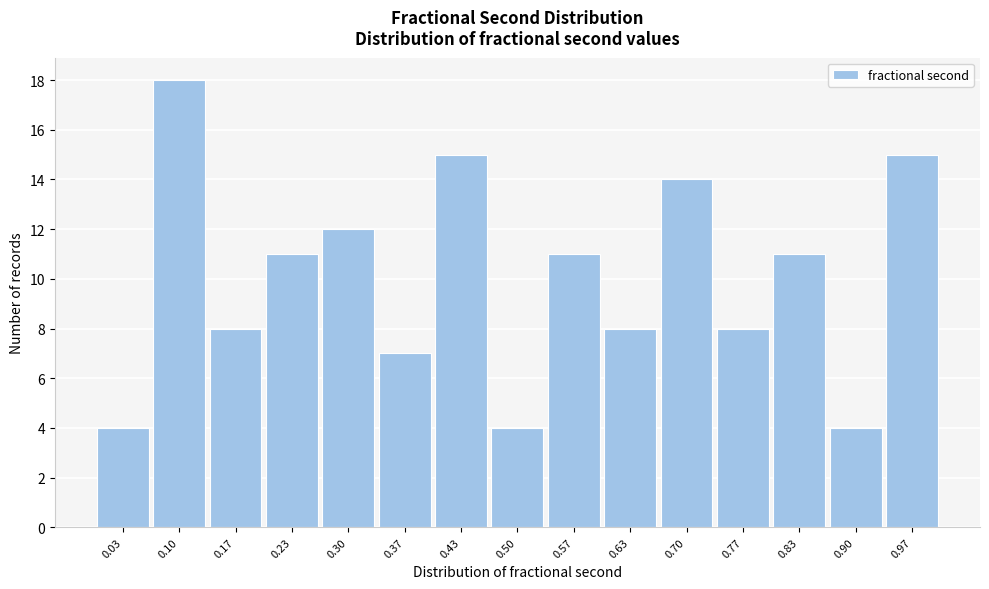

Over which range of the x-axis is the bar tallest?

0.07 to 0.13